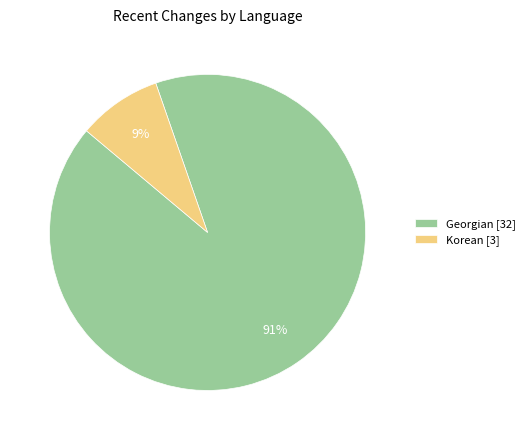

Count the number of slices in the pie.

2